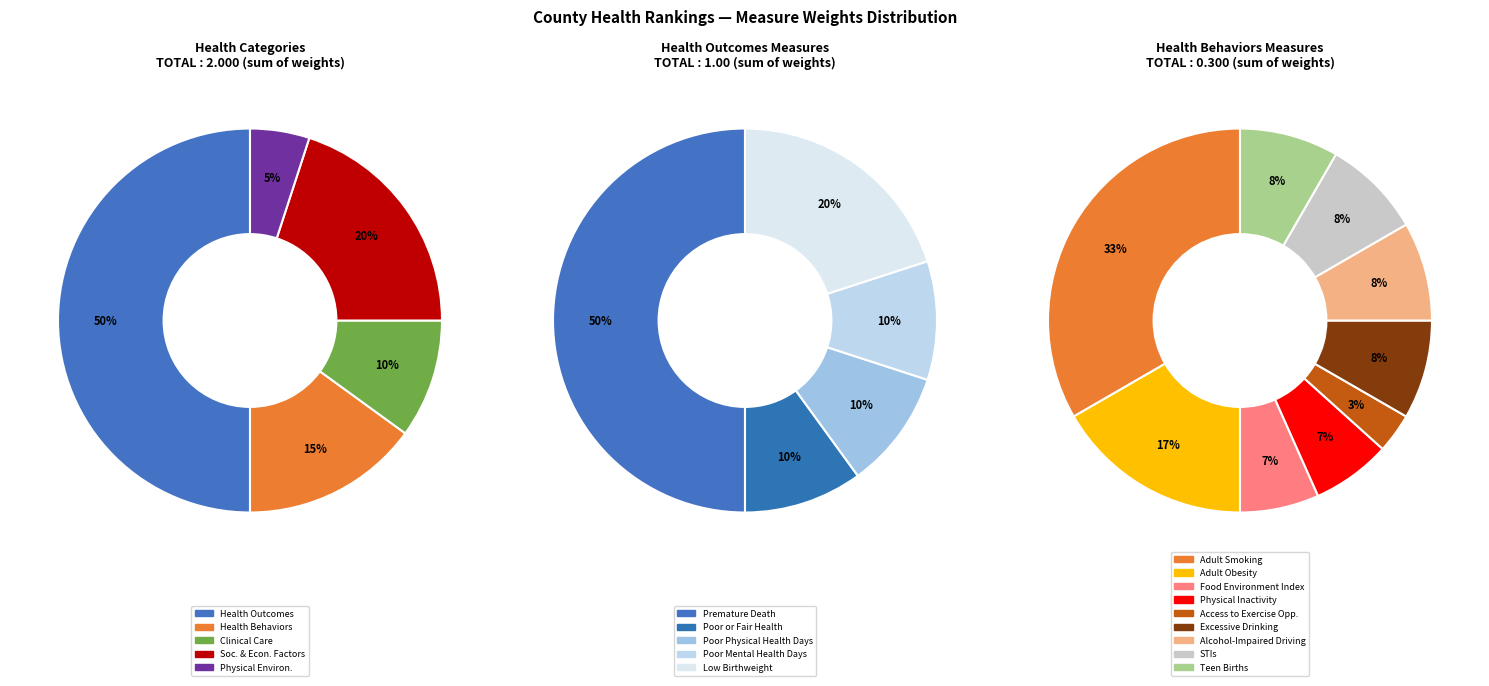

Between Health Outcomes and Social & Economic Factors, which is larger?

Health Outcomes